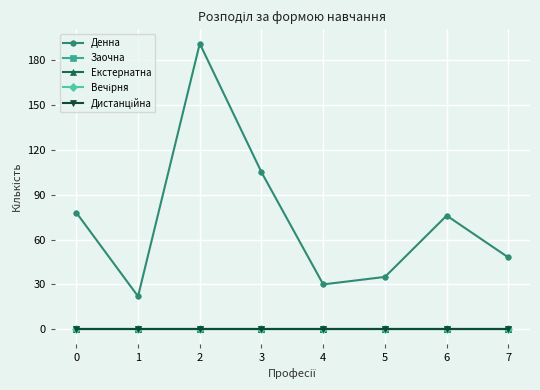

Is it true that Денна equals 30 at 4?

True